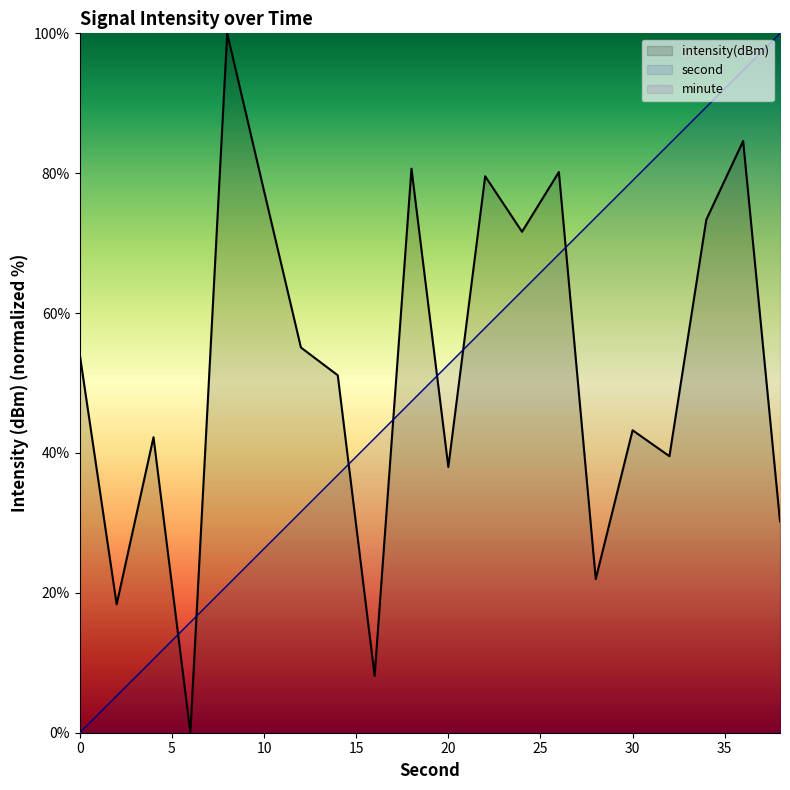

How many distinct data groups are displayed?

3